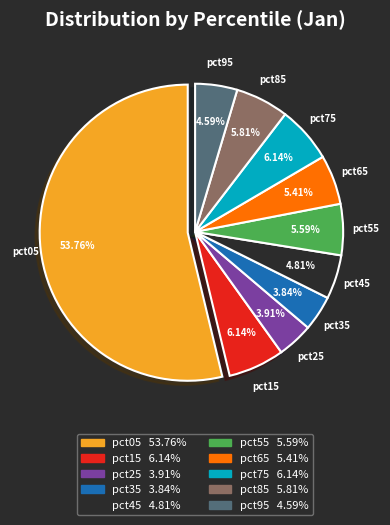

To the nearest percent, what percentage of the pie is pct35?

4%